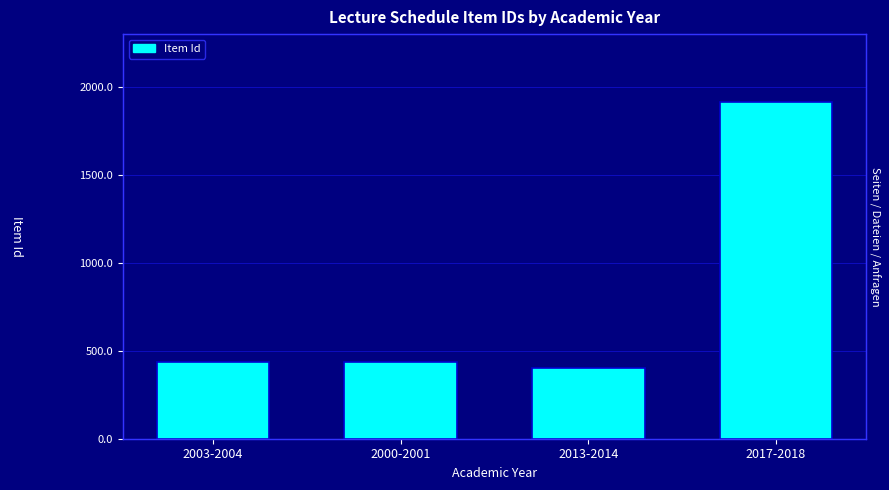

Reading left to right, extract all data points from this chart.

2003-2004=870	2000-2001=873	2013-2014=800	2017-2018=3831